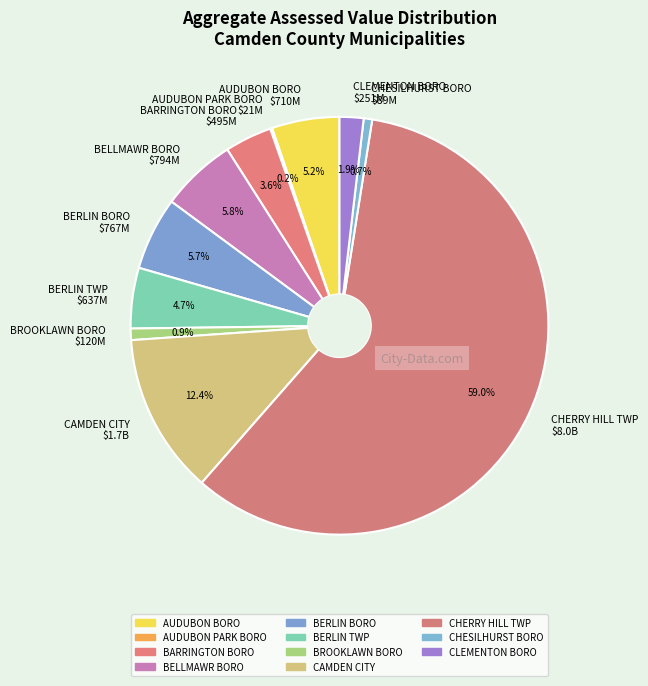

The BARRINGTON BORO slice represents 17% of the pie. True or false?

False